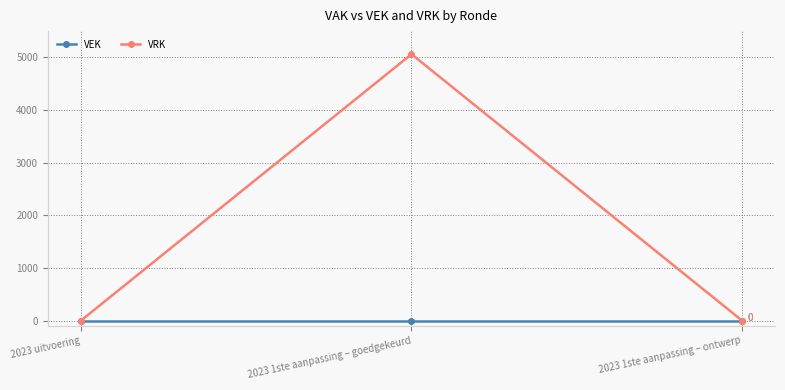

Which series has the largest total across all categories?

VRK